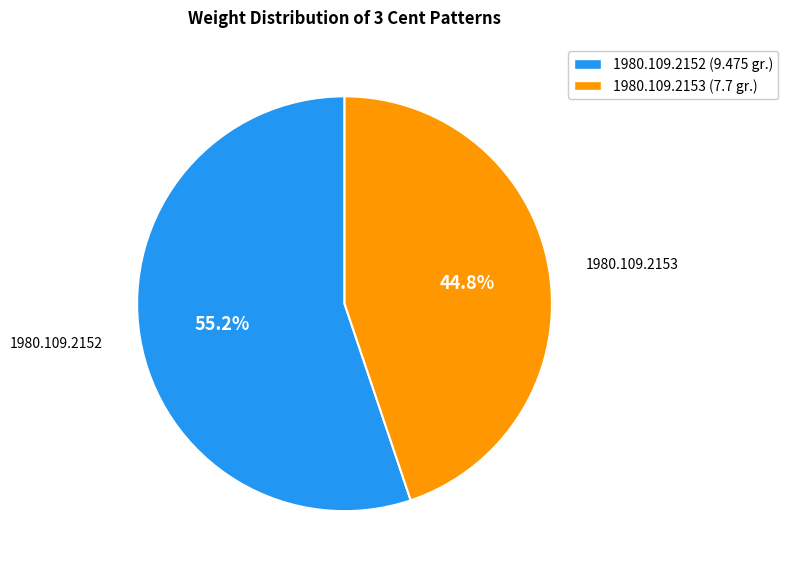

To the nearest percent, what is the difference between the largest and smallest slice percentages?

10%